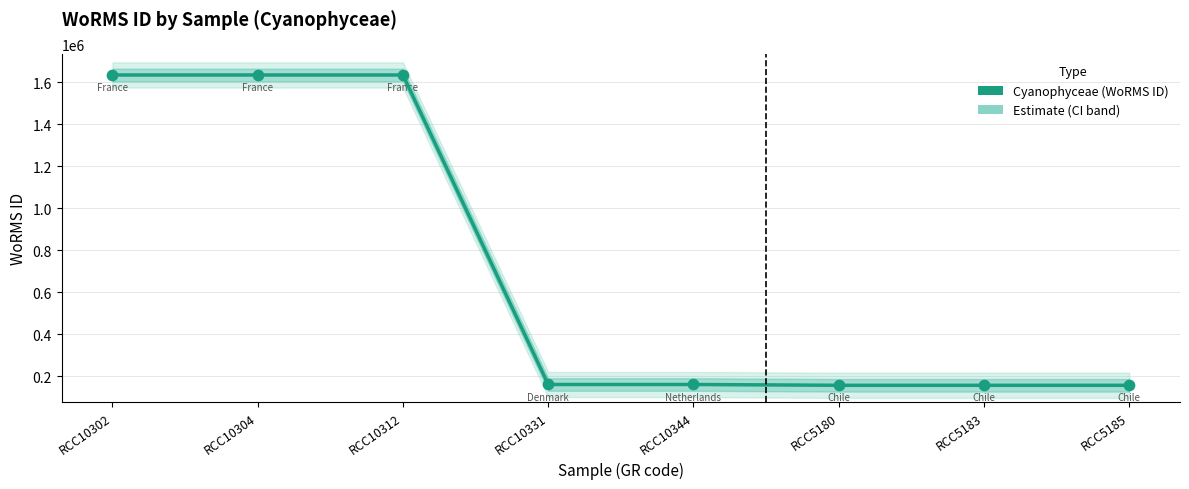

What is the ratio of the value at RCC10302 to the value at RCC10312?

1.0